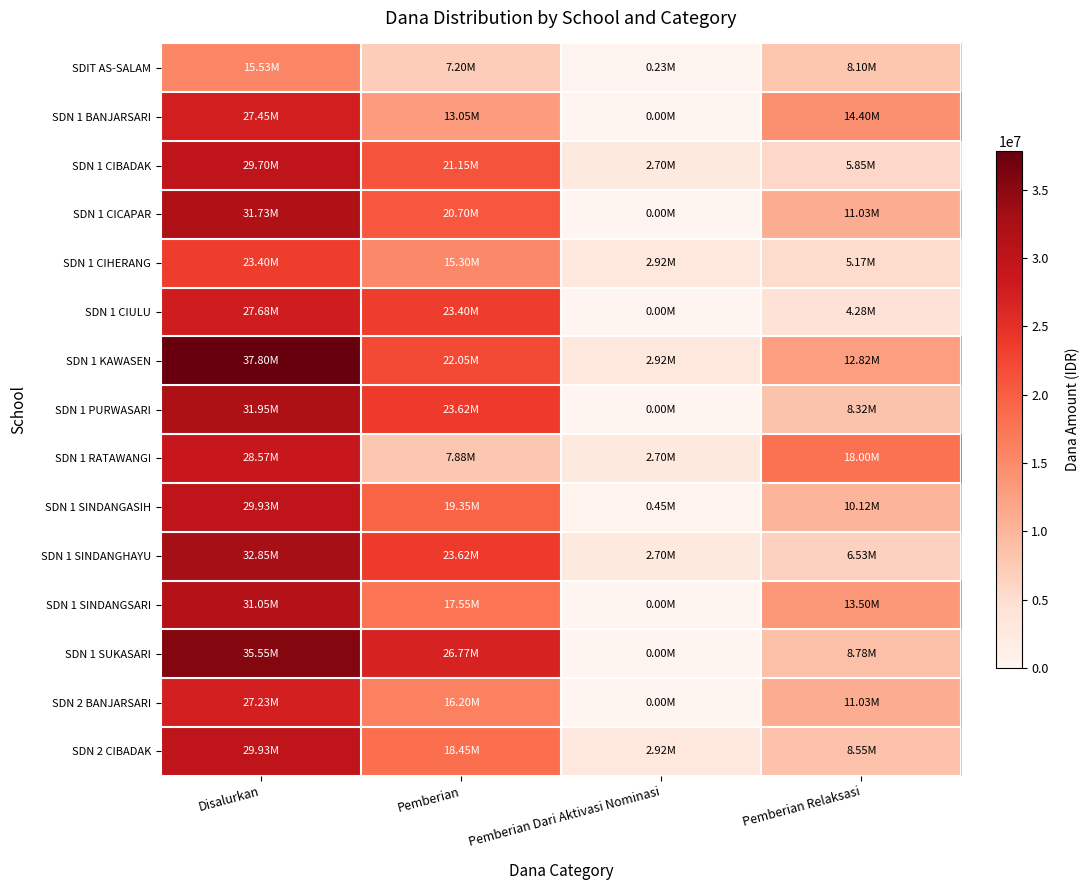

Count the number of categories in the chart.

4